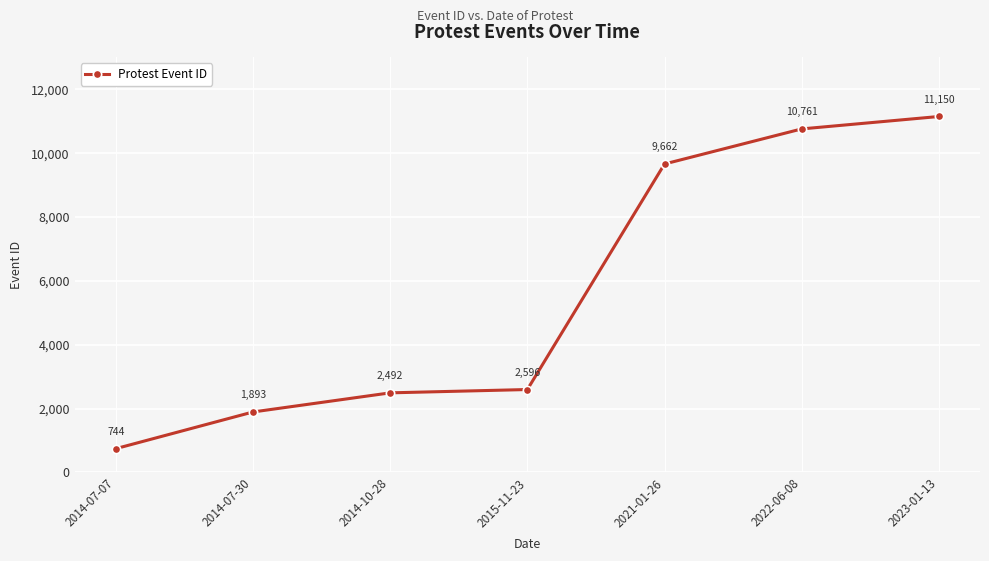

True or false: the data has more than 1 interior local peaks.

False